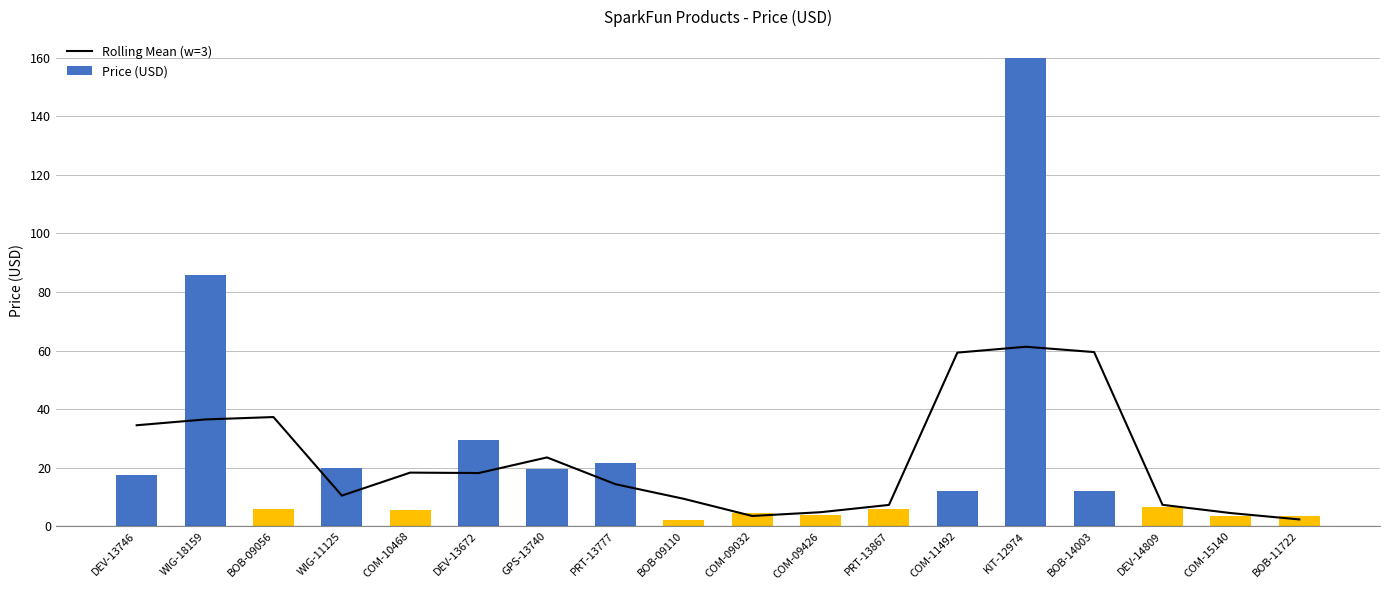

Reading left to right, what are all the values shown in this chart?

Rolling Mean (w=3): 34.5	36.5	37.3	10.5	18.3	18.2	23.5	14.4	9.4	3.5	4.8	7.3	59.3	61.3	59.5	7.3	4.5	2.3
Price (USD): 17.5	86.0	6.0	19.9	5.5	29.5	19.5	21.5	2.1	4.5	4.0	6.0	11.9	159.9	11.9	6.5	3.5	3.5